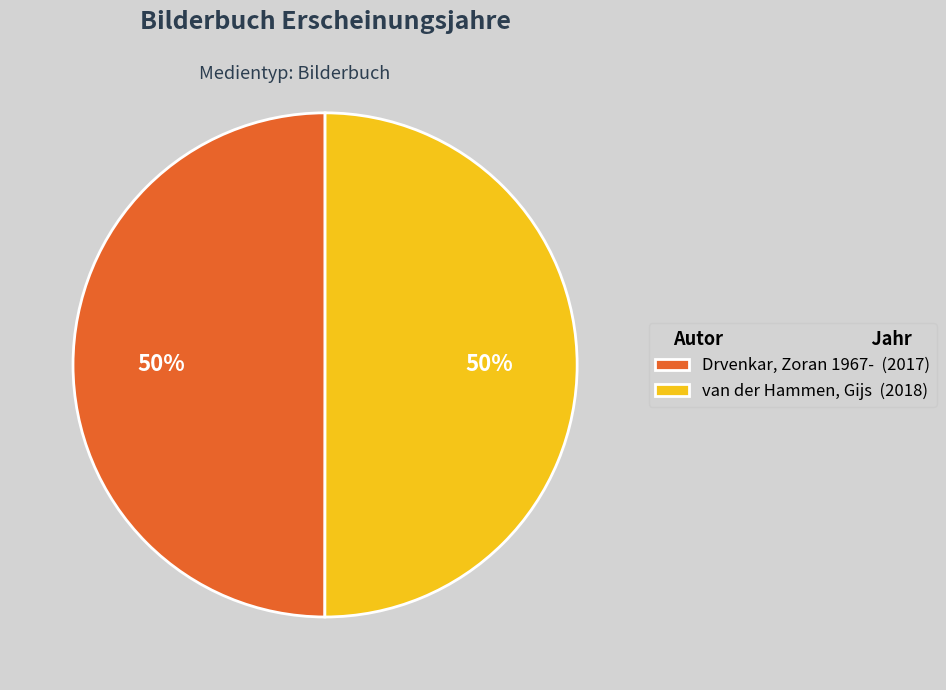

The Drvenkar, Zoran 1967- (2017) slice represents 38% of the pie. True or false?

False